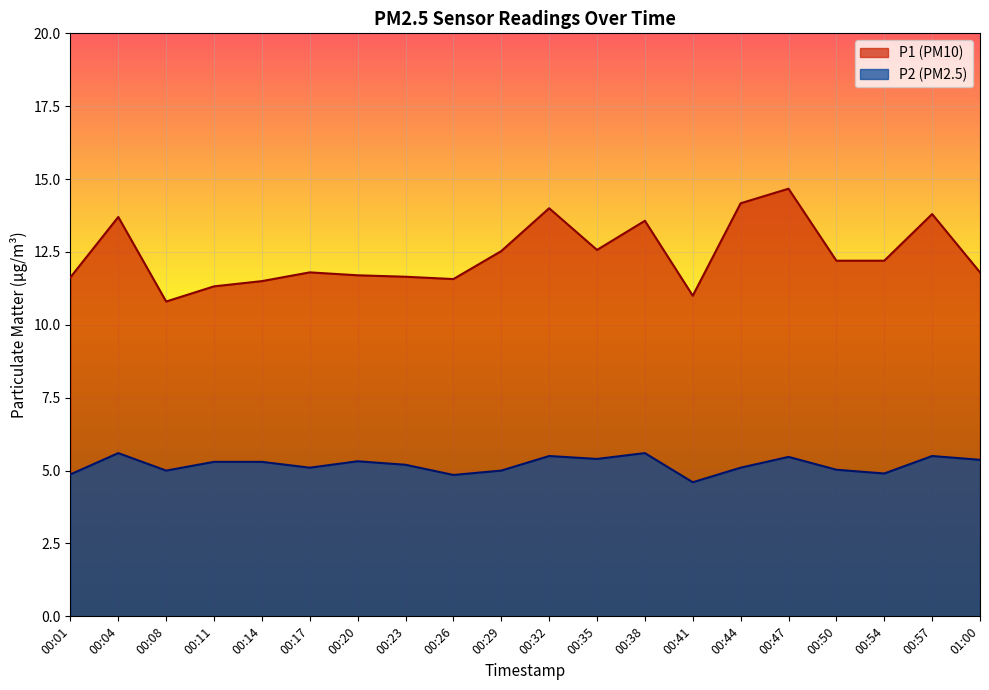

Does the chart display data point markers on the line(s)?

No